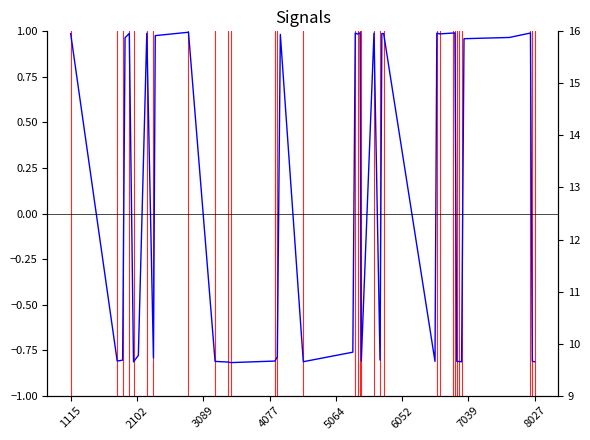

Where is the first local maximum for dnbrad?

2102